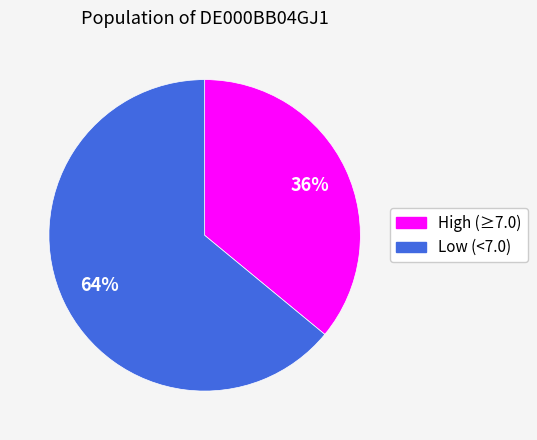

To the nearest percent, what is the difference between the largest and smallest slice percentages?

28%